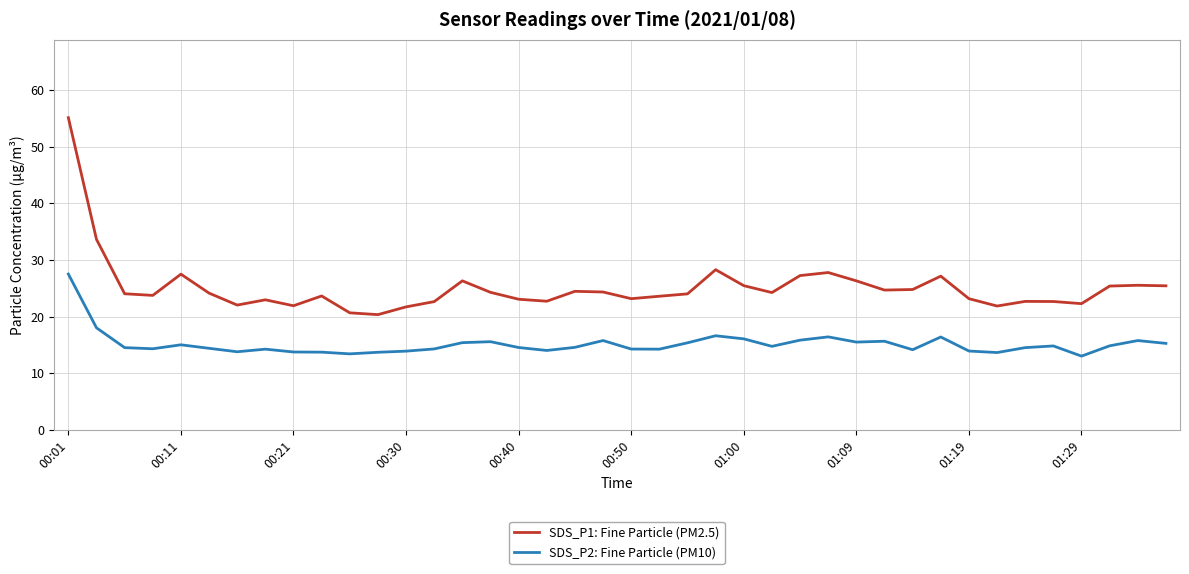

List the series in order of their peak value, highest first.

SDS_P1: Fine Particle (PM2.5), SDS_P2: Fine Particle (PM10)